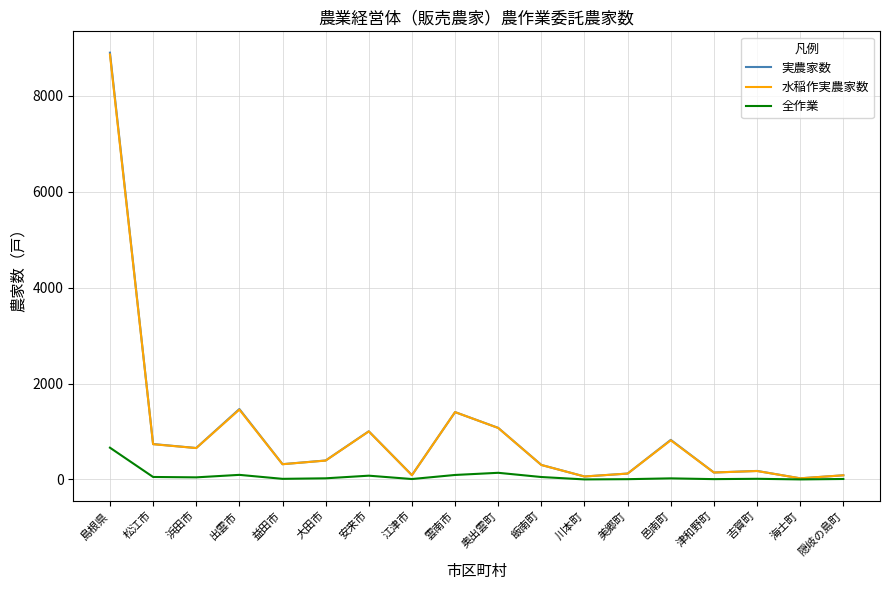

True or false: 実農家数 has a value of 1076 at 奥出雲町.

True